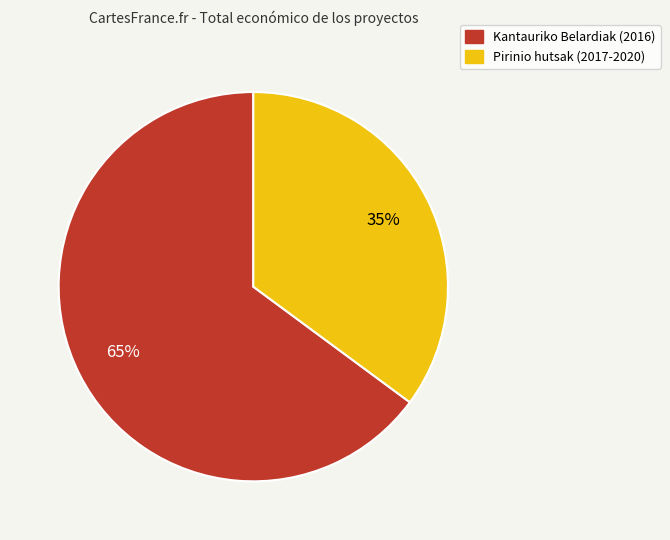

What is the ratio of the value at Pirinio hutsak (2017-2020) to the value at Kantauriko Belardiak (2016)?

0.5